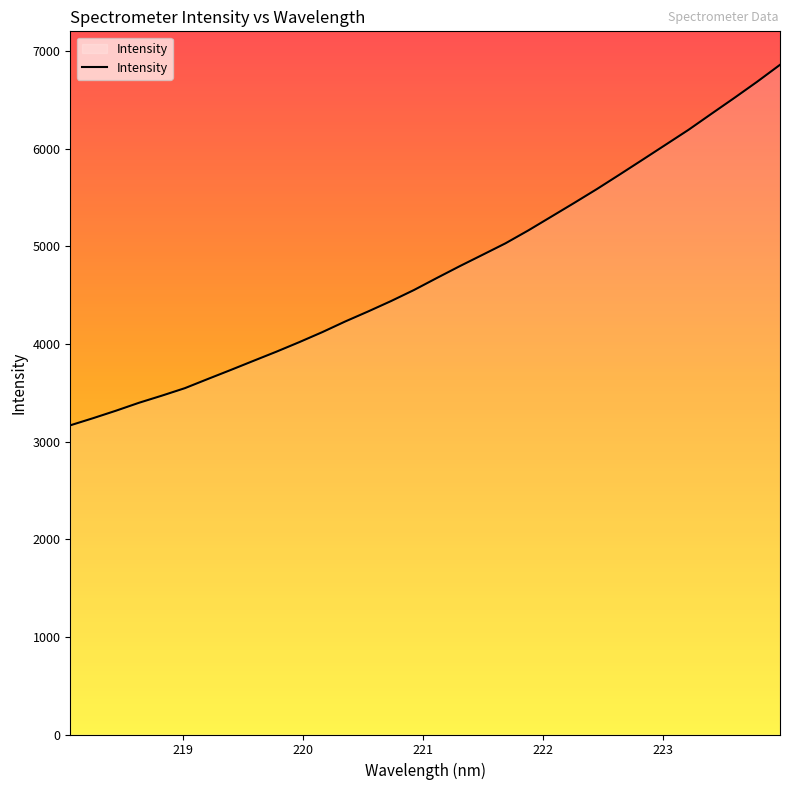

What is the smallest value displayed?

3166.8